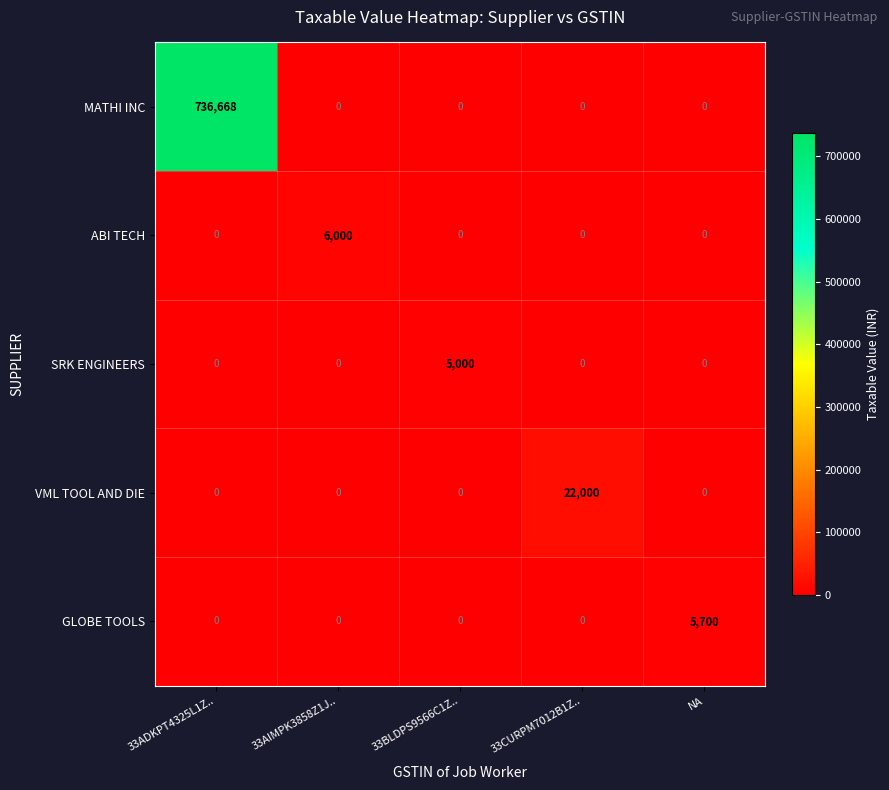

How many data points does each series have?

5